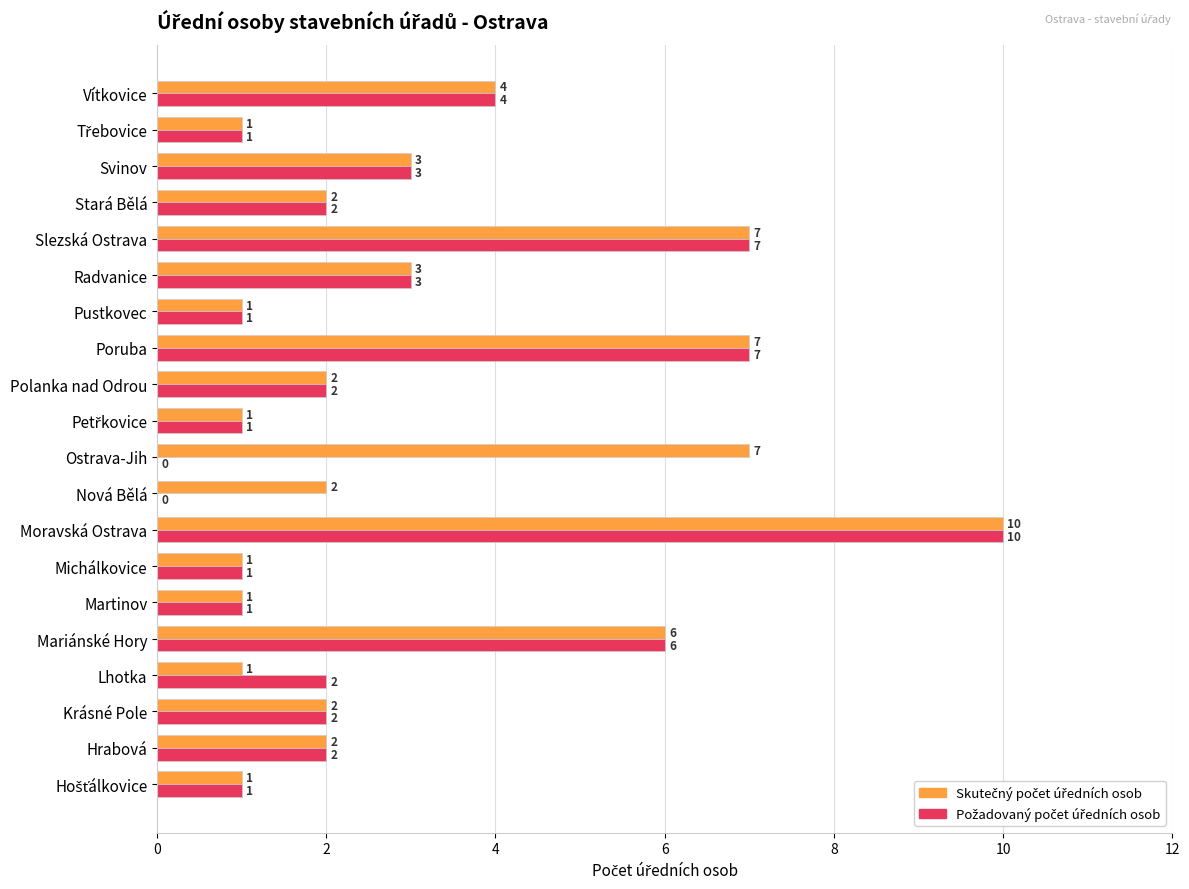

What is the total value across all series at Radvanice?

6